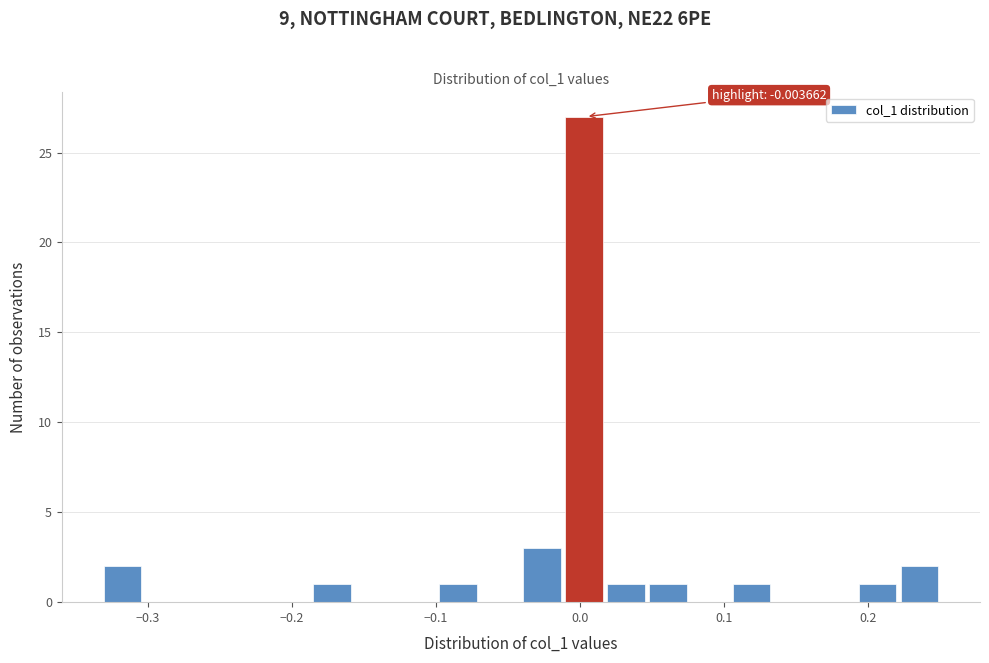

Read against the x-axis, roughly where is the centre of the tallest bar?

0.00